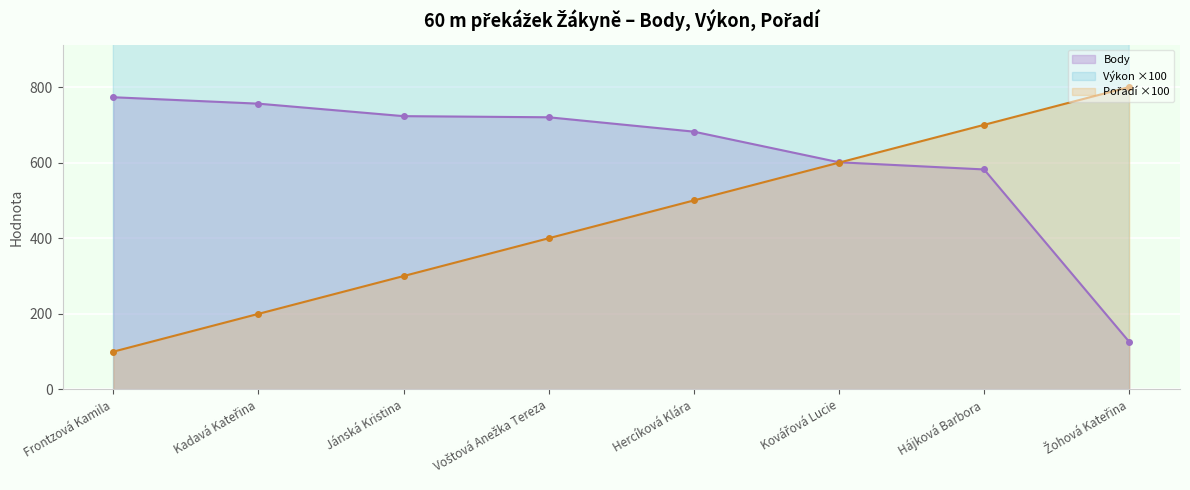

True or false: Výkon ×100 has a value of 550.1 at Žohová Kateřina.

False